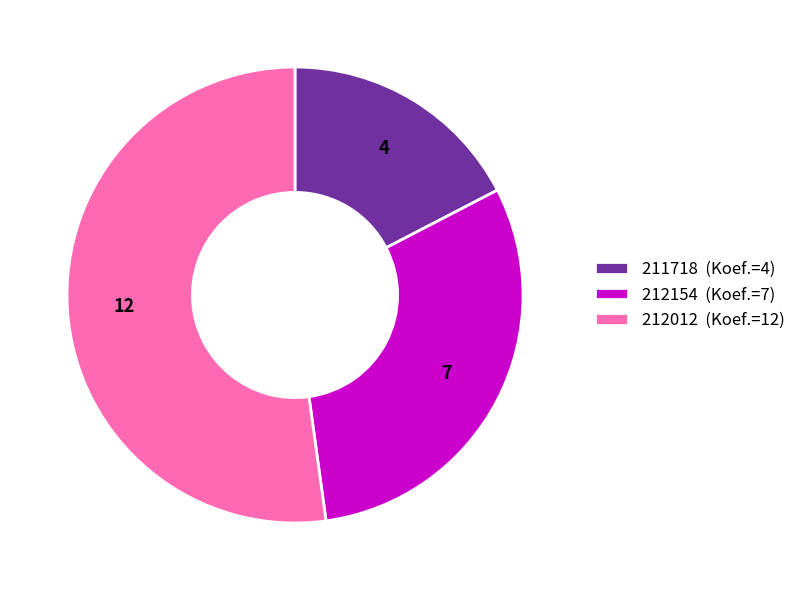

How many segments does this pie chart have?

3